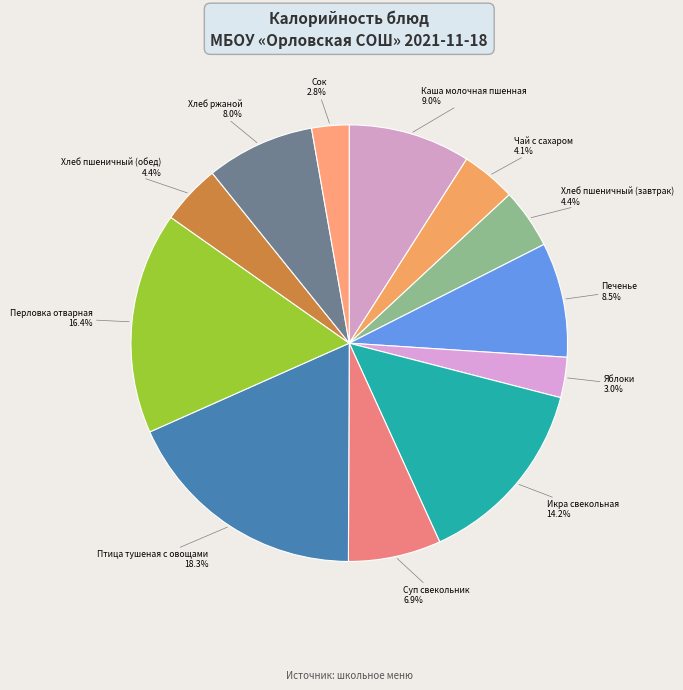

Is Чай с сахаром the majority of the pie?

No